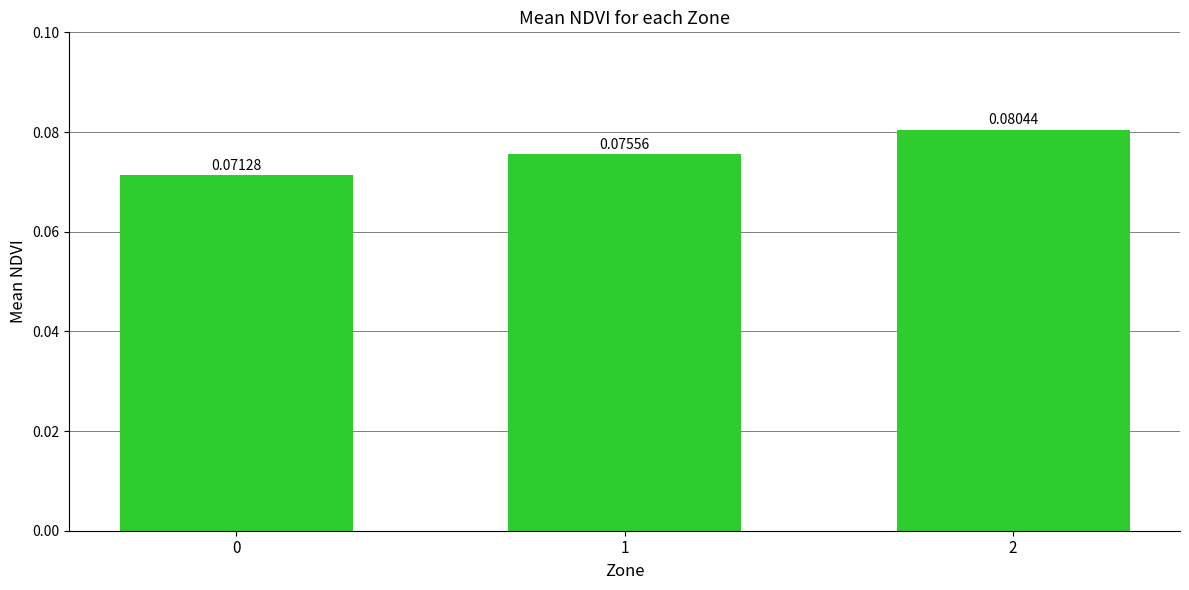

How many bars are there in total?

3